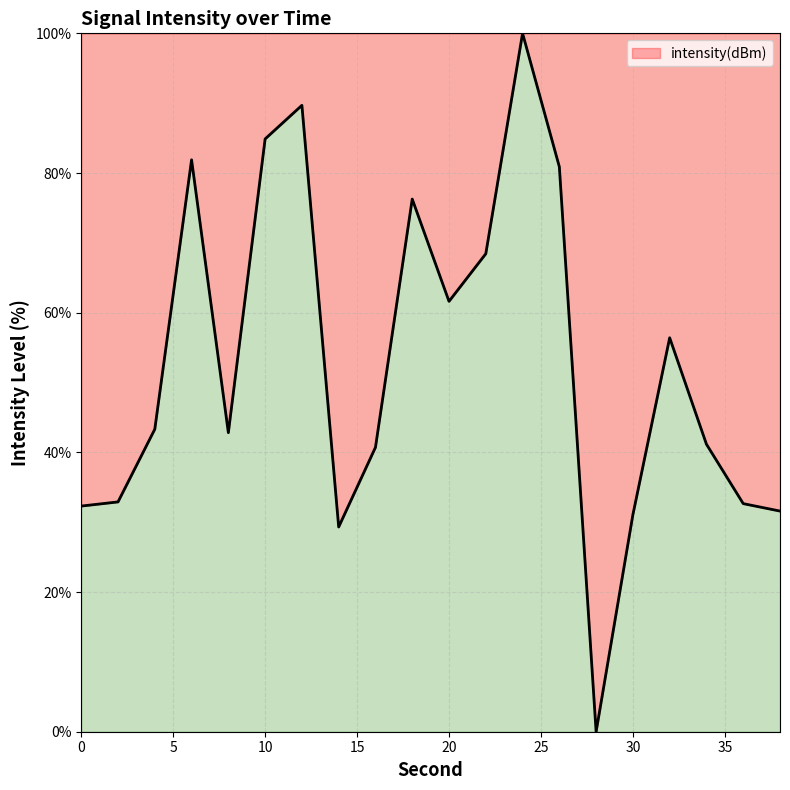

How many positive values are there?

19